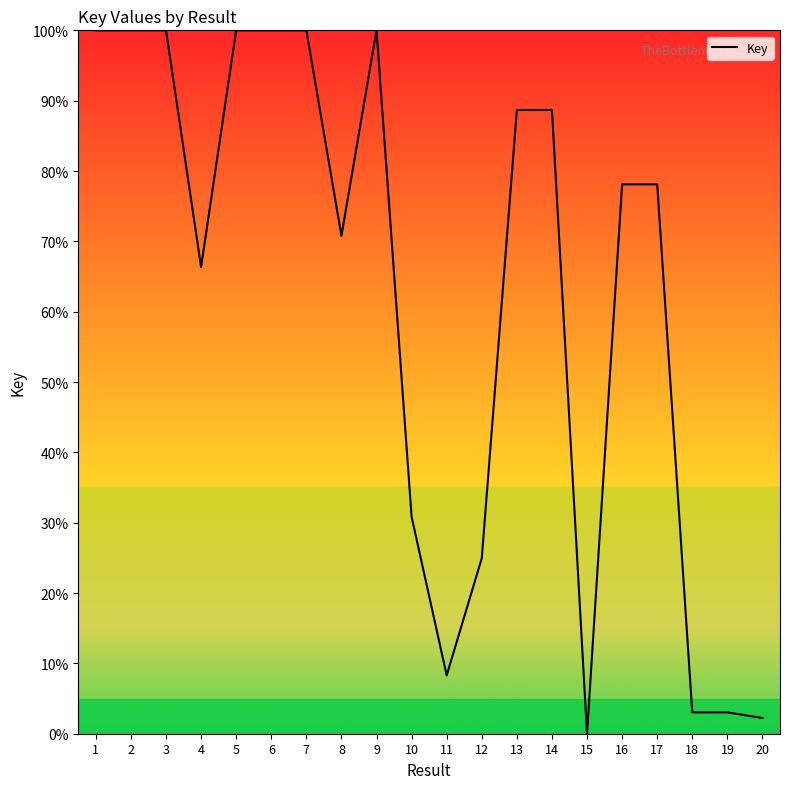

What is the sum of all values?

1243.1